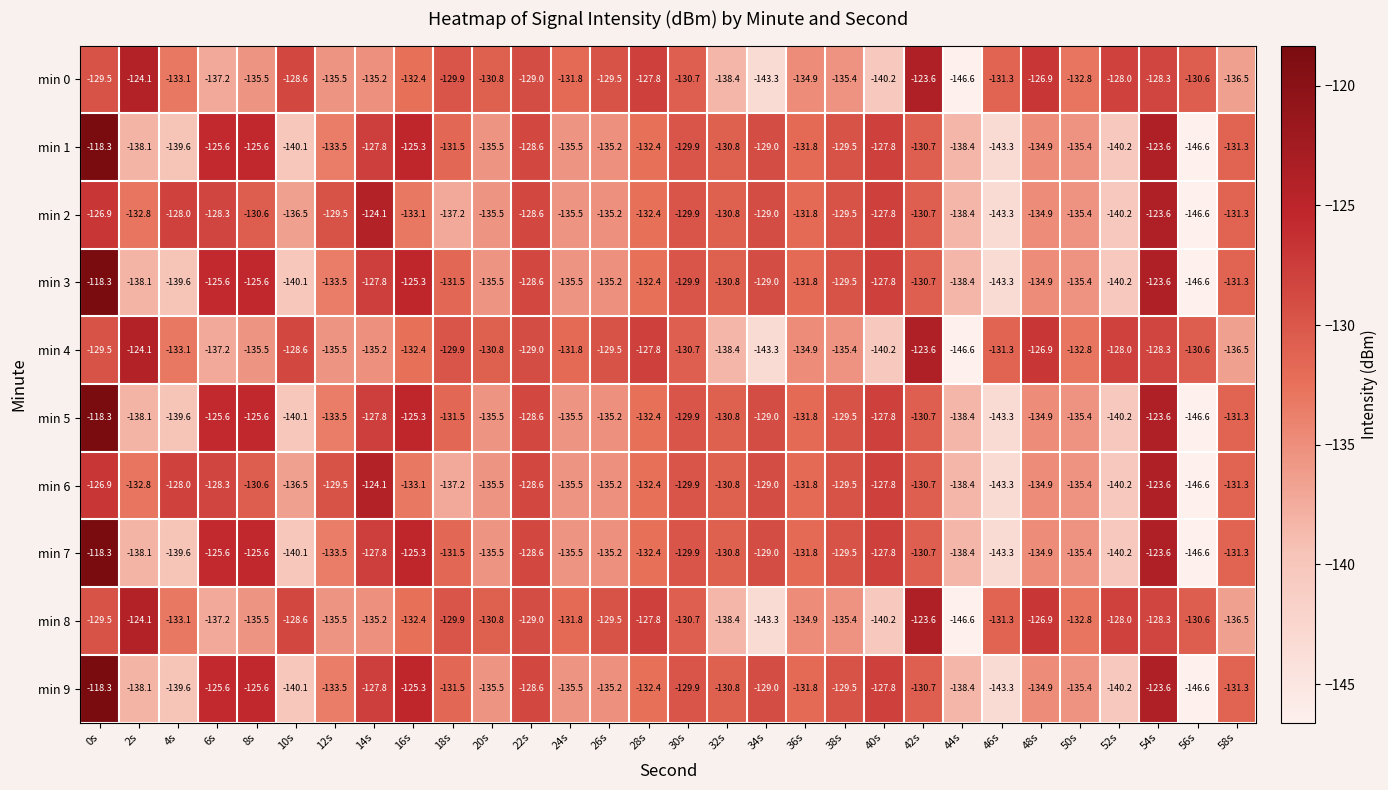

Is the value of min 9 at 28s greater than the value of min 3 at 42s?

No